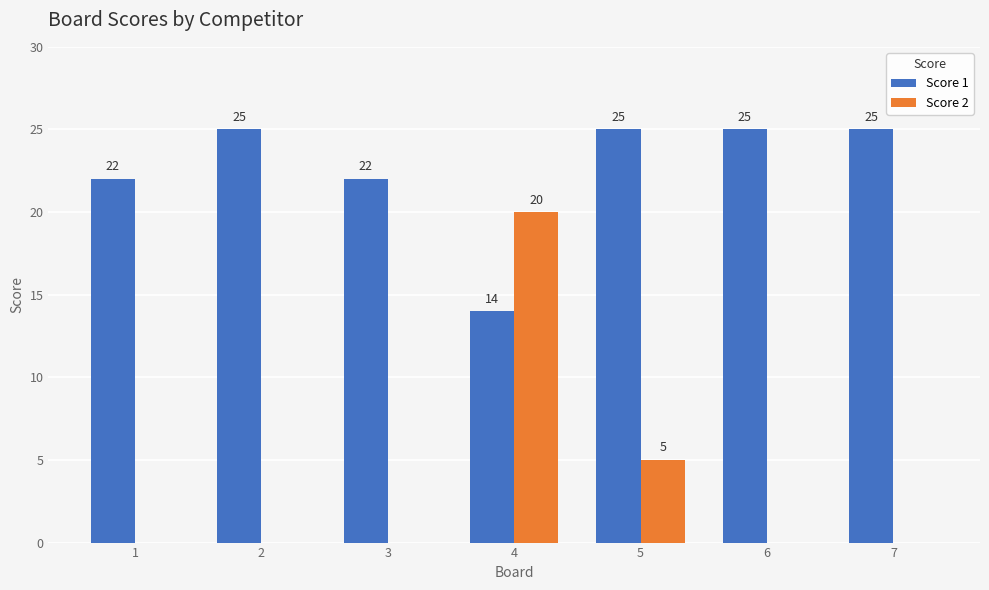

Which series changed the most between 1 and 5?

Score 2